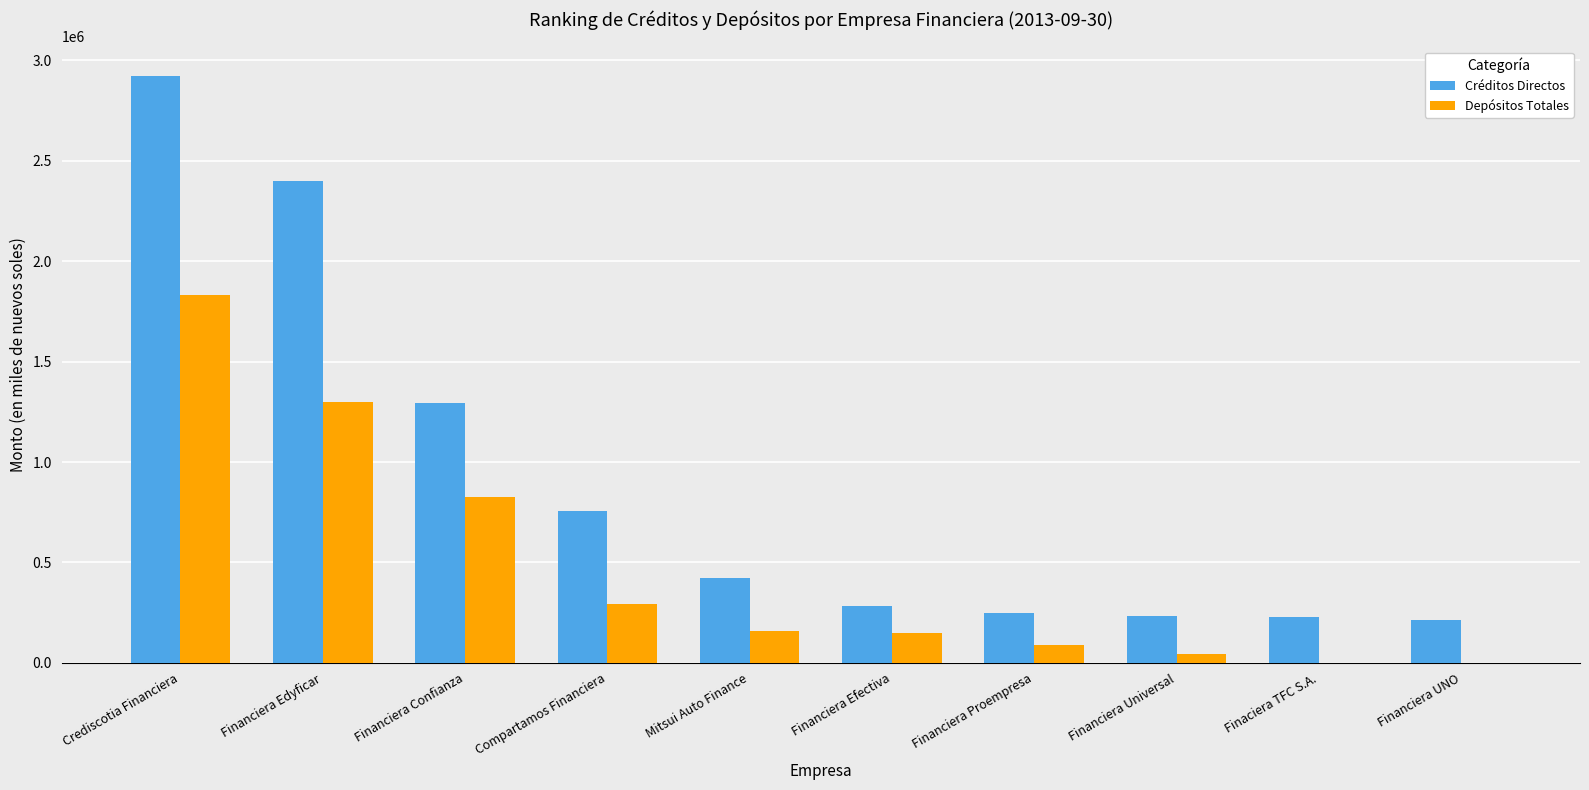

At which label is Créditos Directos closest to 1566870?

Financiera Confianza